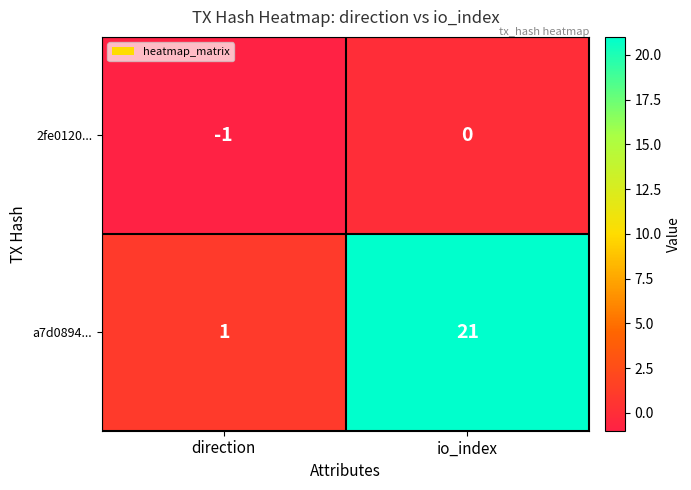

What is the total value across all series at io_index?

21